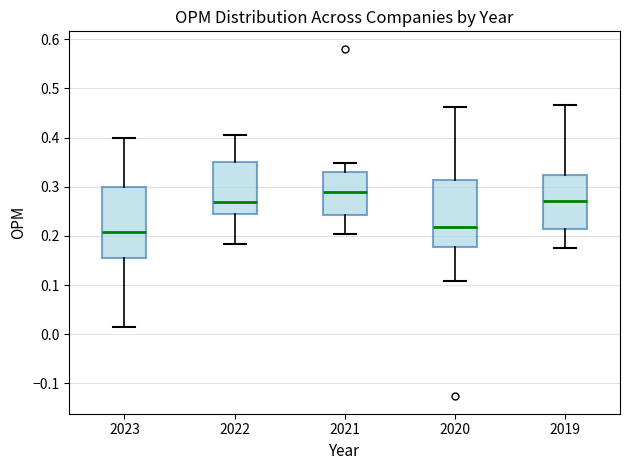

Reading left to right, transcribe this box plot: for each box, give where its median line is, the range the box spans, and where its two whiskers end, as read against the y-axis. The values are not printed on the chart, so give them approximately, as read against the axis.

2023: median 0.21, box 0.16 to 0.30, whiskers 0.01 to 0.40
2022: median 0.27, box 0.24 to 0.35, whiskers 0.18 to 0.41
2021: median 0.29, box 0.24 to 0.33, whiskers 0.20 to 0.35
2020: median 0.22, box 0.18 to 0.31, whiskers 0.11 to 0.46
2019: median 0.27, box 0.21 to 0.32, whiskers 0.18 to 0.47